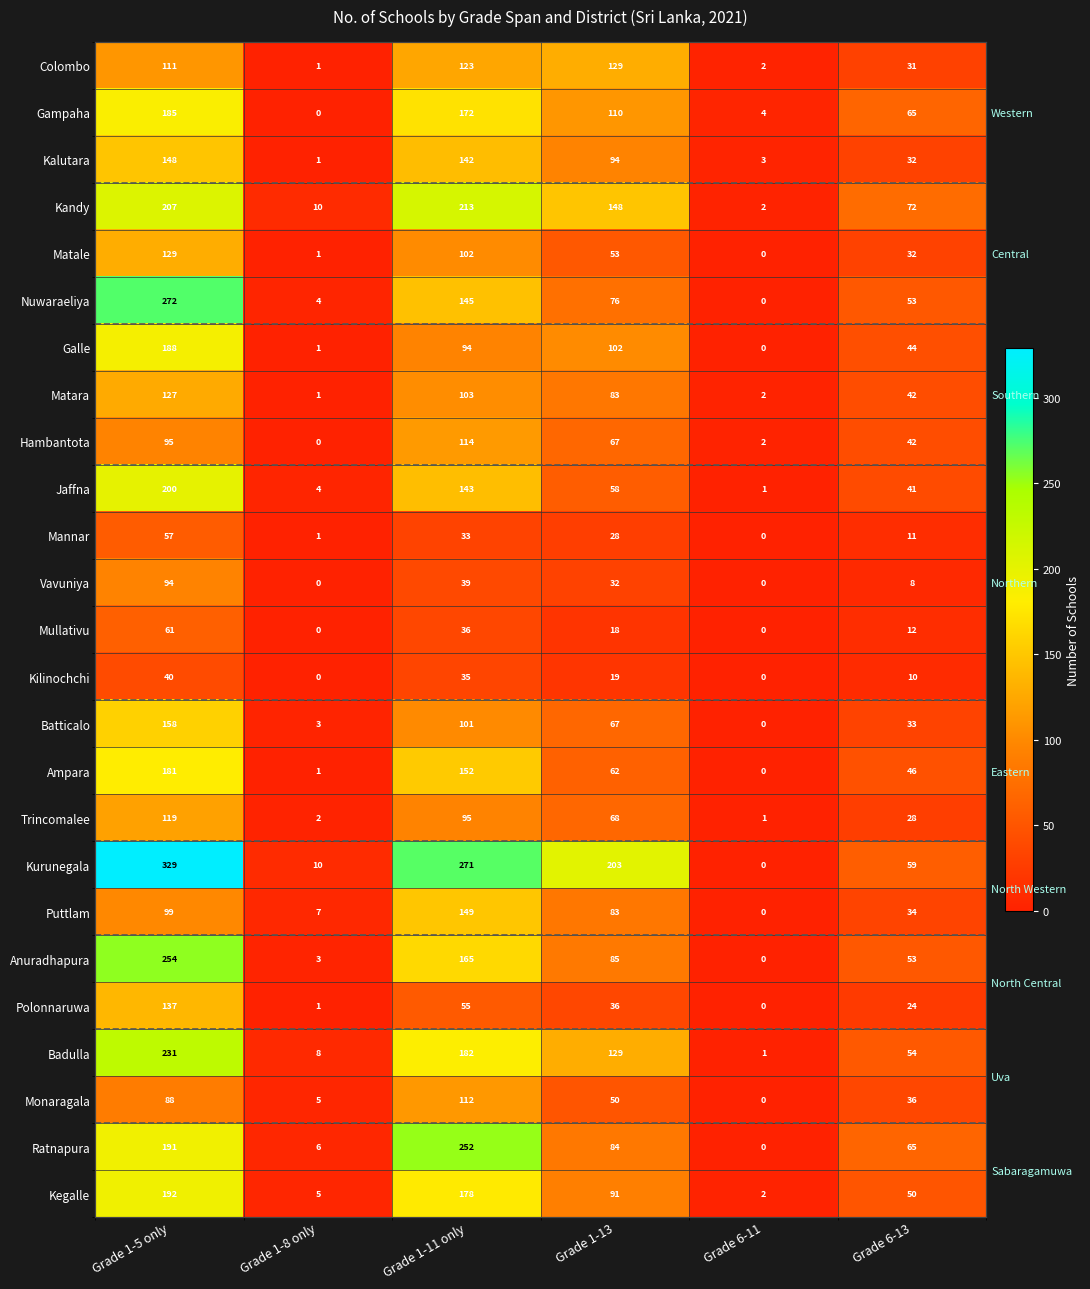

At Grade 1-13, list the series in order from smallest to largest.

Mullativu, Kilinochchi, Mannar, Vavuniya, Polonnaruwa, Monaragala, Matale, Jaffna, Ampara, Hambantota, Batticalo, Trincomalee, Nuwaraeliya, Matara, Puttlam, Ratnapura, Anuradhapura, Kegalle, Kalutara, Galle, Gampaha, Colombo, Badulla, Kandy, Kurunegala